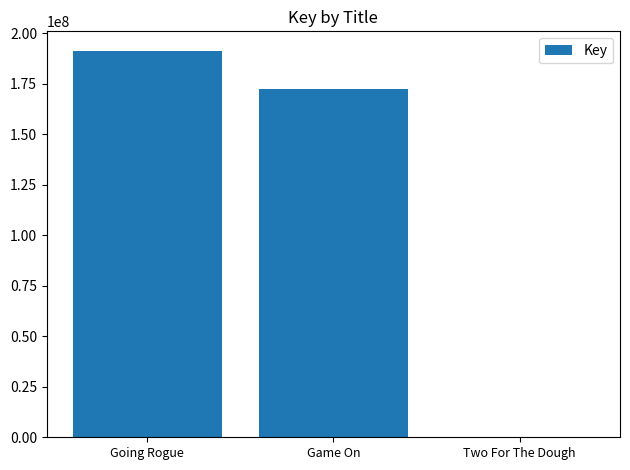

Between Going Rogue and Game On, which is larger?

Going Rogue